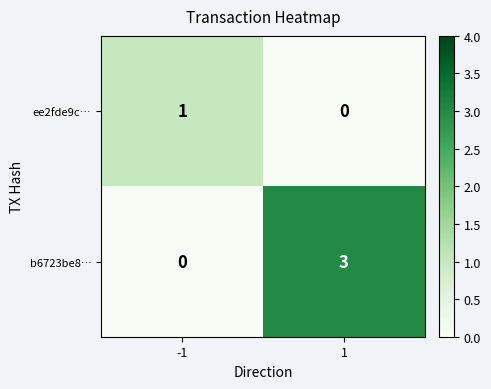

List the series in order of their peak value, lowest first.

ee2fde9c…, b6723be8…